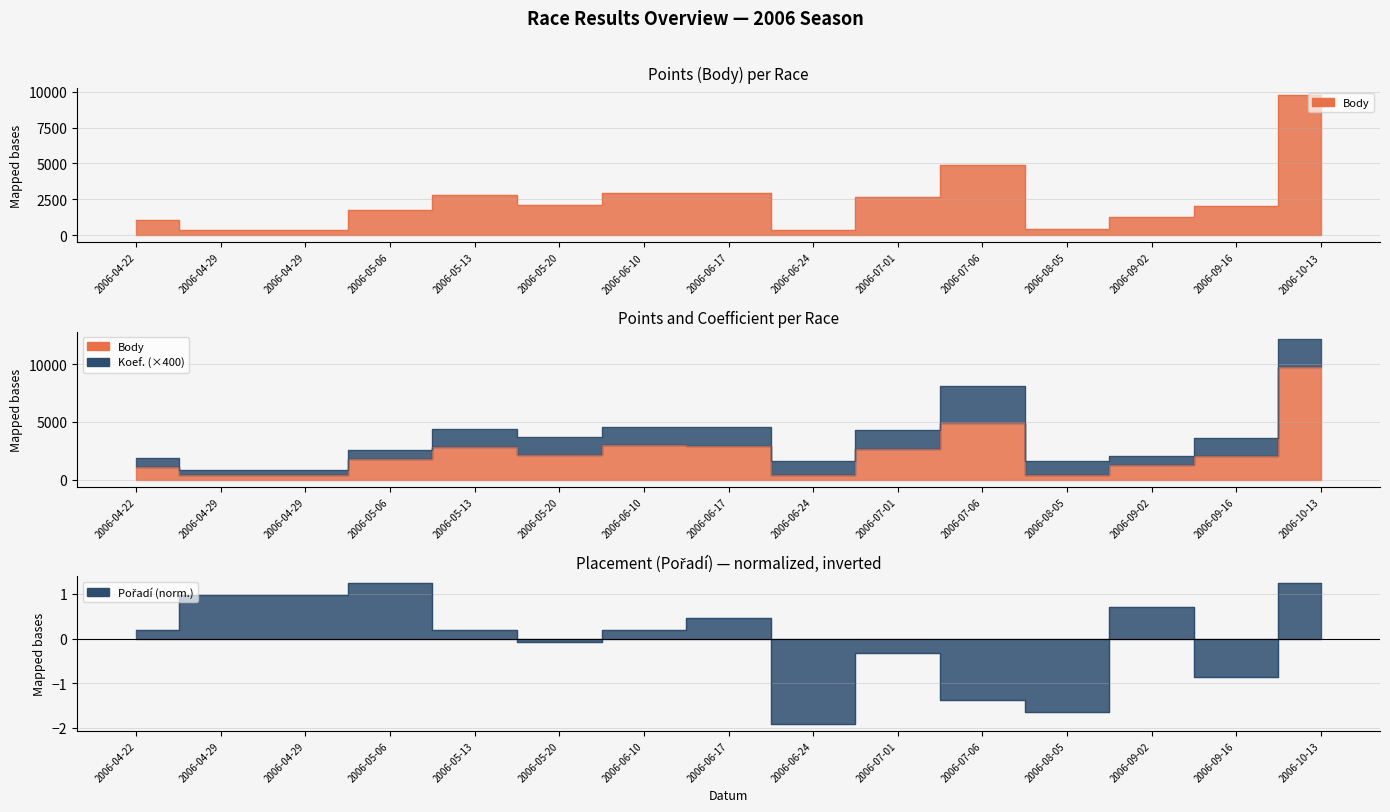

How many values in the Pořadí series exceed 0?

9